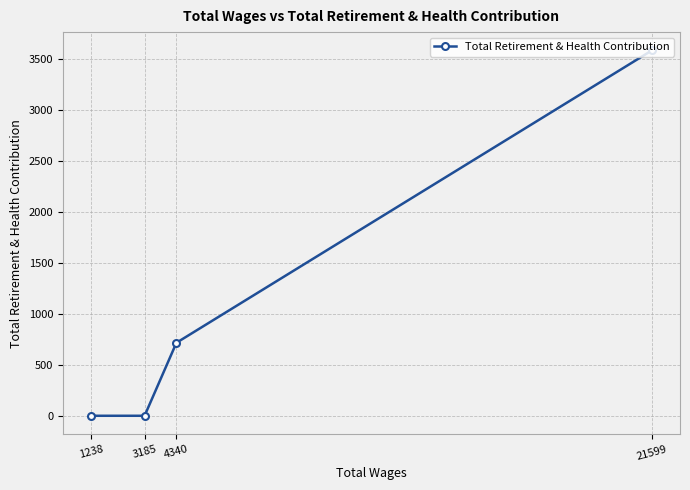

At which label does the data first exceed 717?

21599